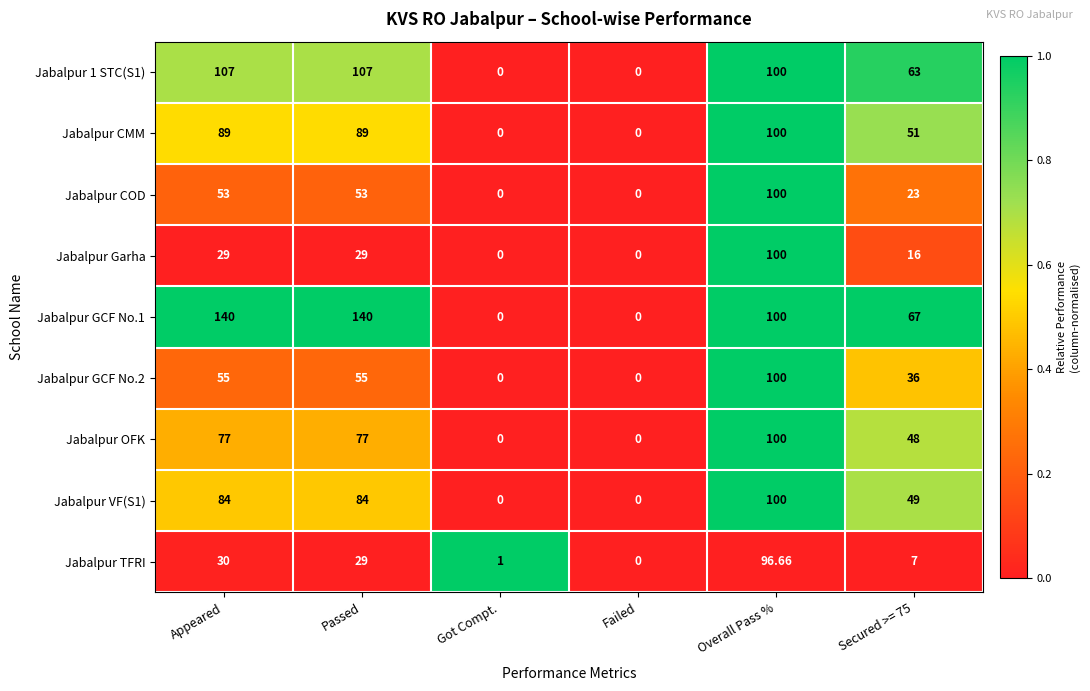

Is the value of Jabalpur OFK at Passed greater than the value of Jabalpur TFRI at Secured >= 75?

Yes